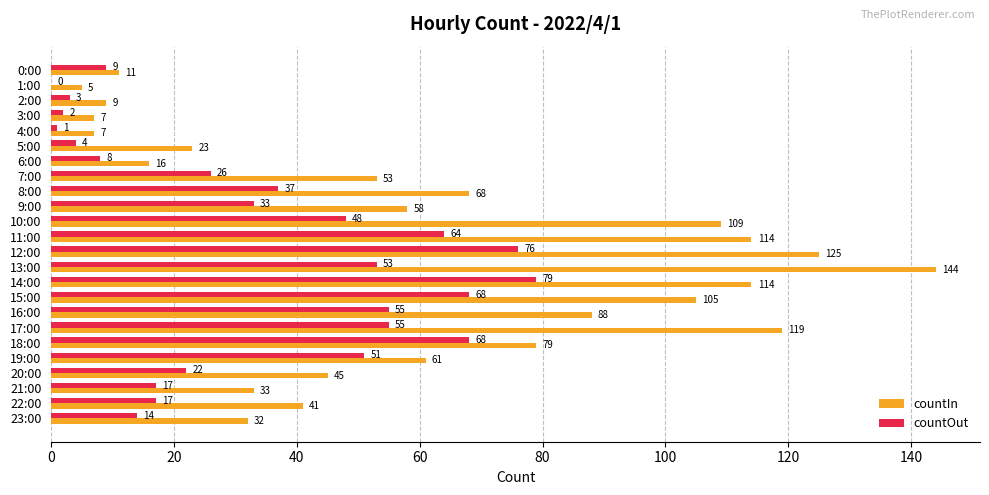

At which label is countIn closest to 74?

18:00